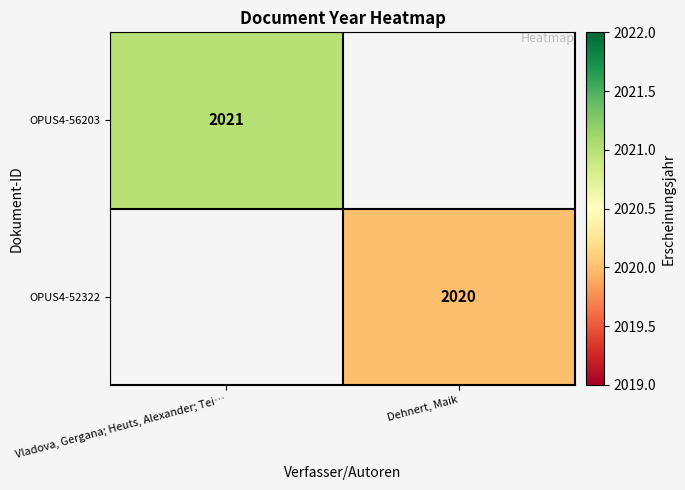

True or false: OPUS4-56203 has a value of 2021 at Vladova, Gergana; Heuts, Alexander; Tei….

True